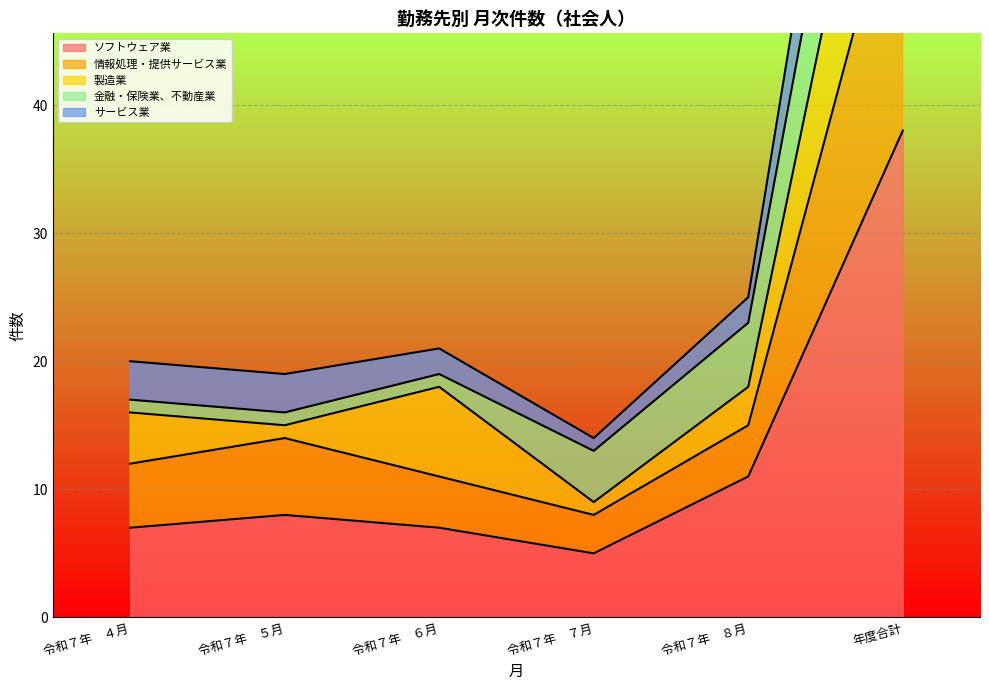

What is the value of the 情報処理・提供サービス業 point at the 1st from the left?

12